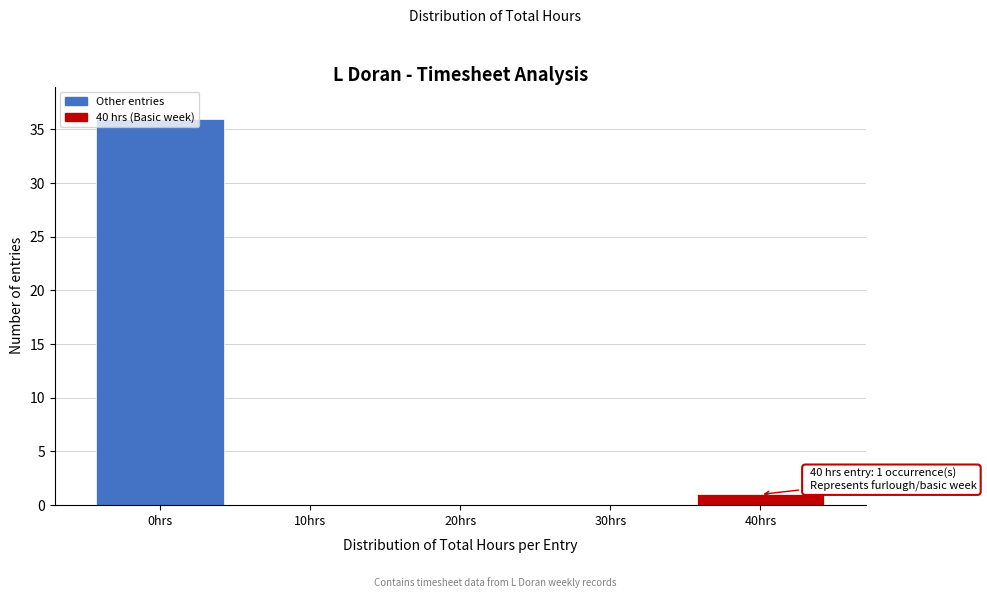

Which range on the x-axis has the tallest bar?

-5 to 5